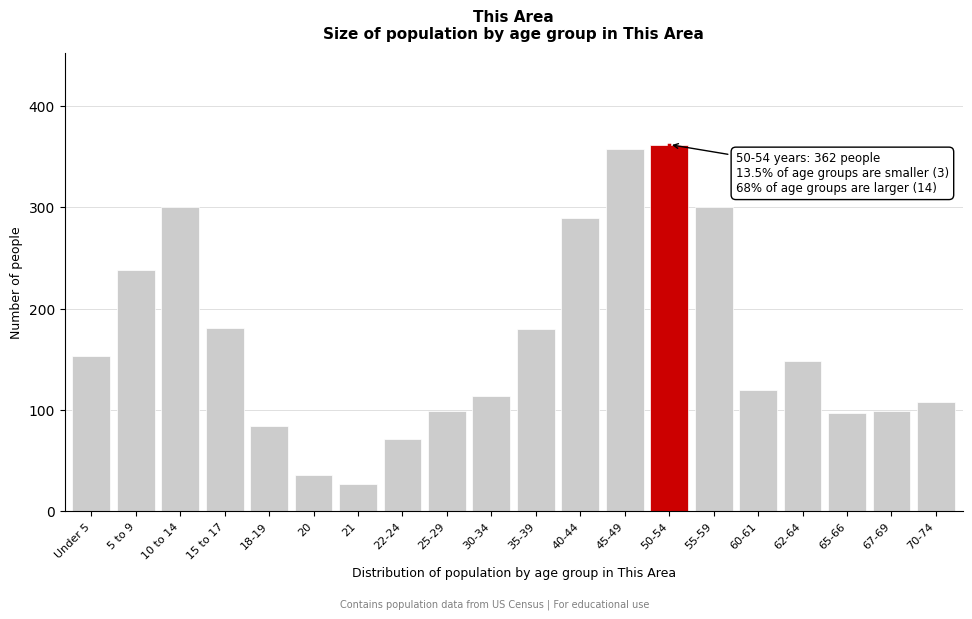

What is the maximum value shown in the chart?

362